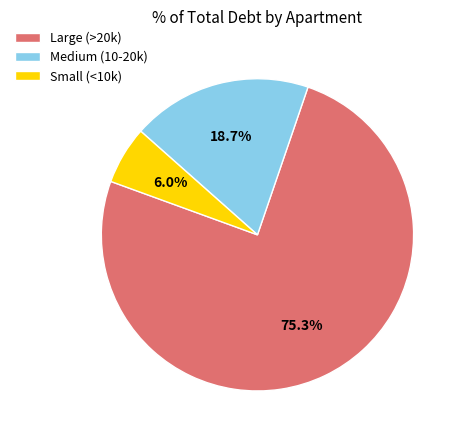

Approximately how many times larger is the value at Large (>20k) compared to Medium (10-20k)?

4.0